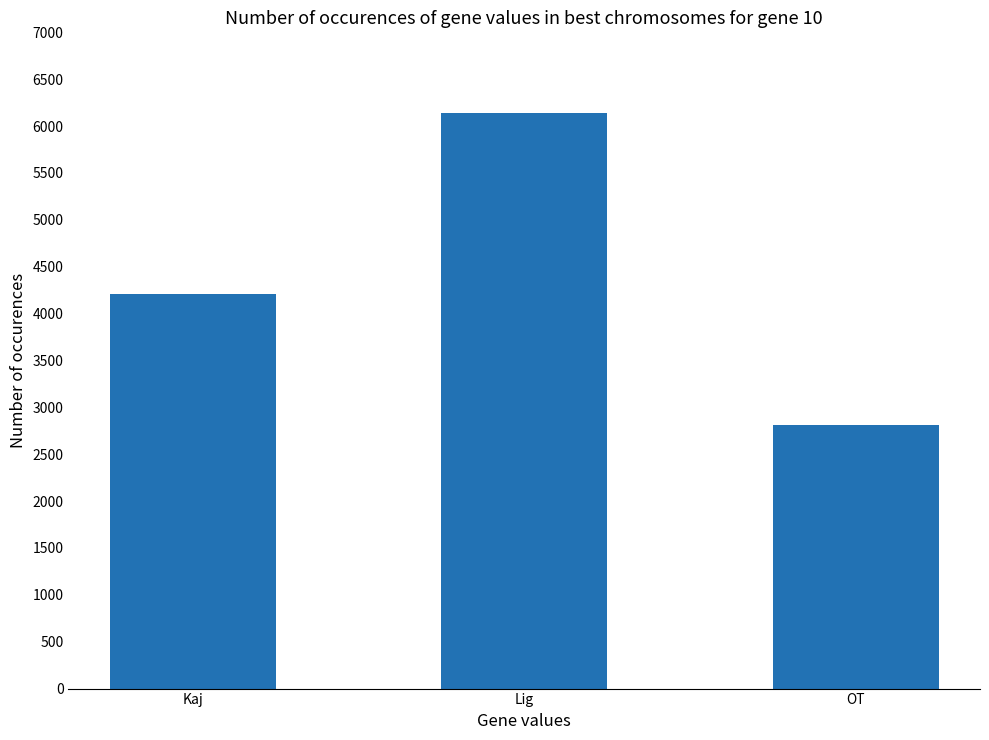

The value at Kaj is 7385. True or false?

False